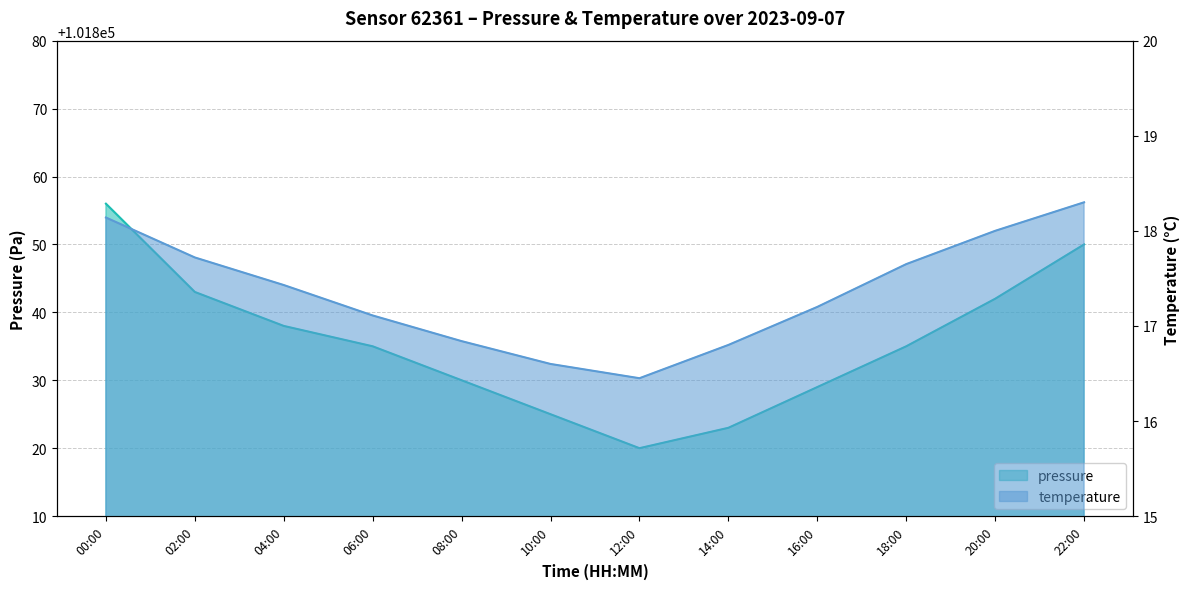

Where is the first local minimum for pressure?

12:00